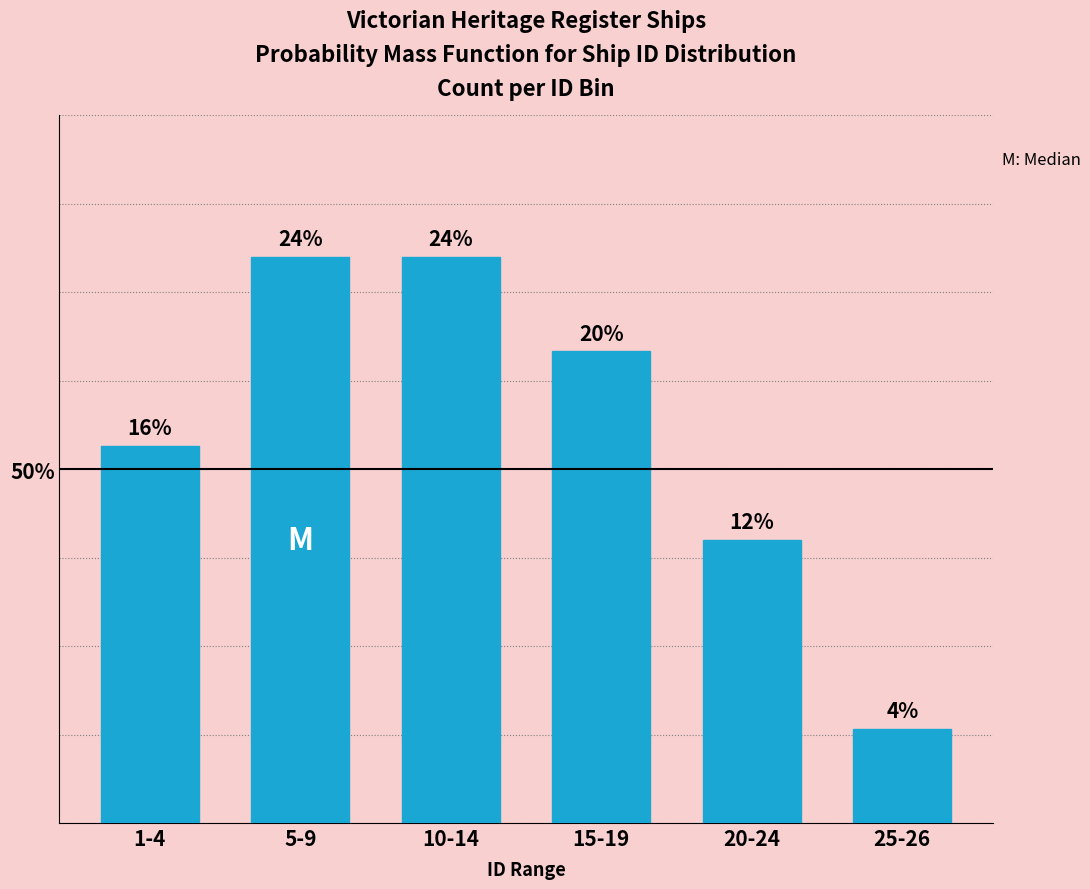

Does the chart contain any negative values?

No